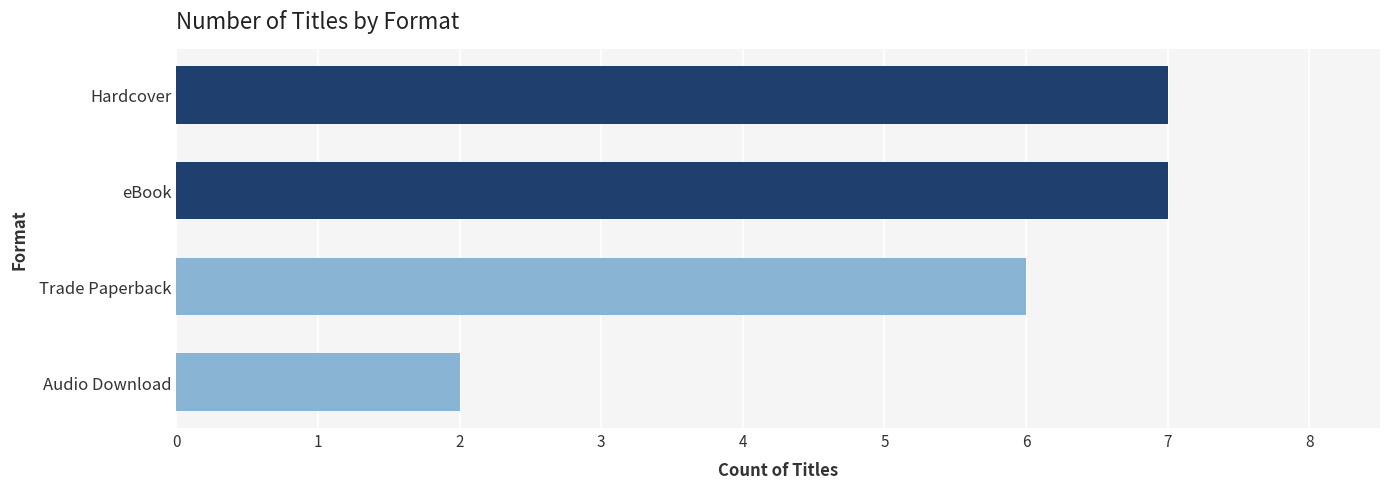

What is the greatest value displayed?

7